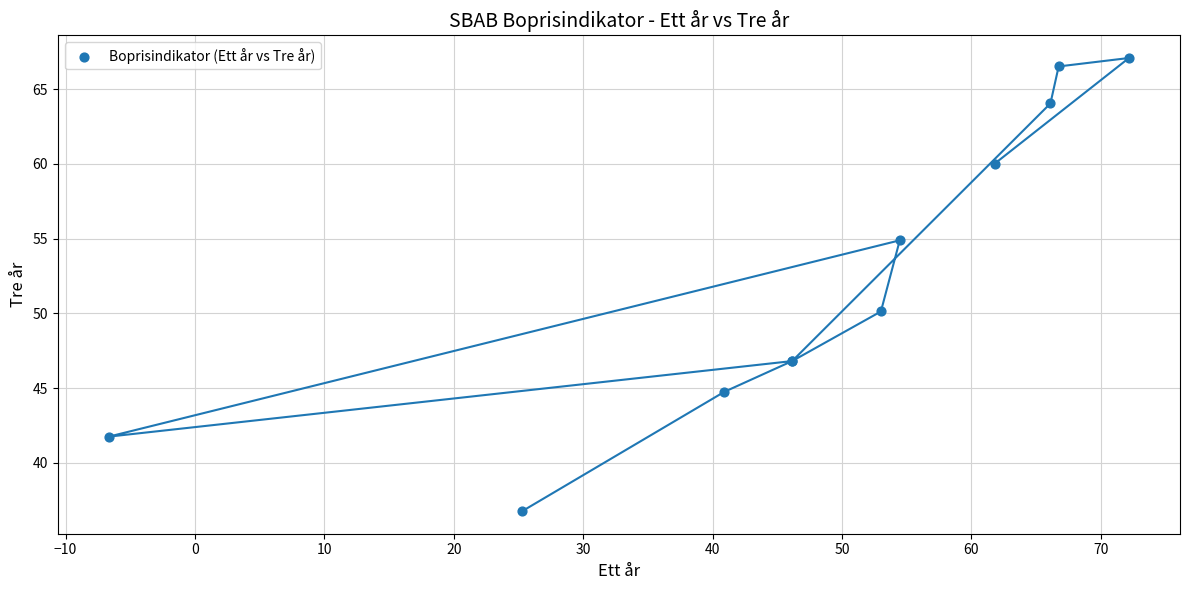

What Y value in the scatter plot is closest to 51?

50.1